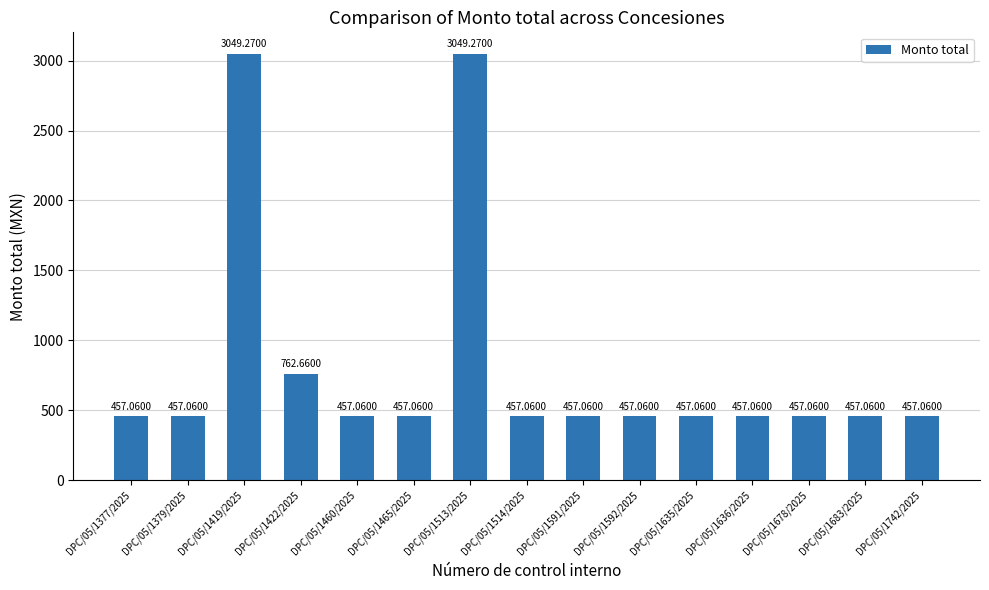

What is the difference between the maximum and minimum values?

2592.2